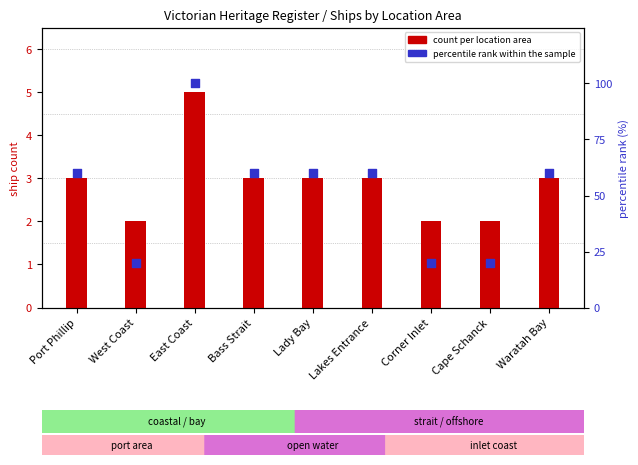

Is the value of percentile rank within the sample at Lakes Entrance greater than the value of count per location area at Waratah Bay?

Yes